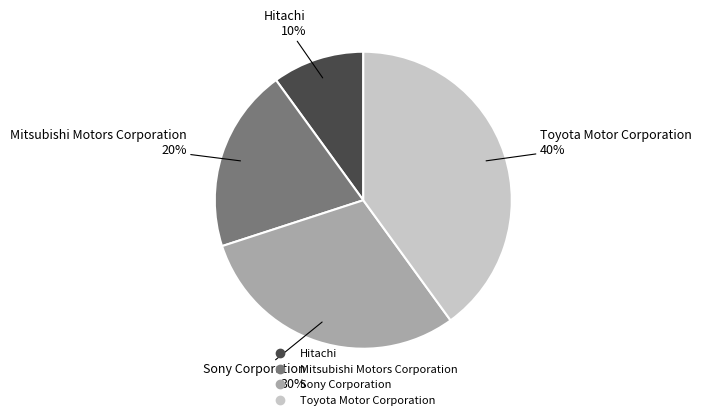

True or false: Sony Corporation accounts for 45% of the total.

False